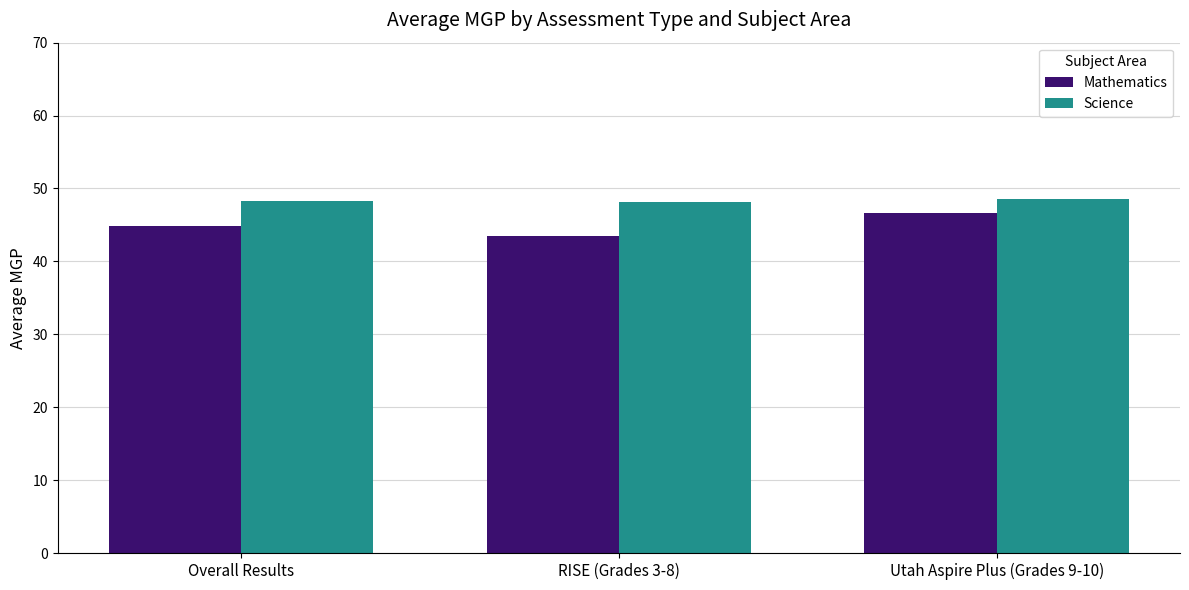

The value of Science at Utah Aspire Plus (Grades 9-10) is 19.6. True or false?

False